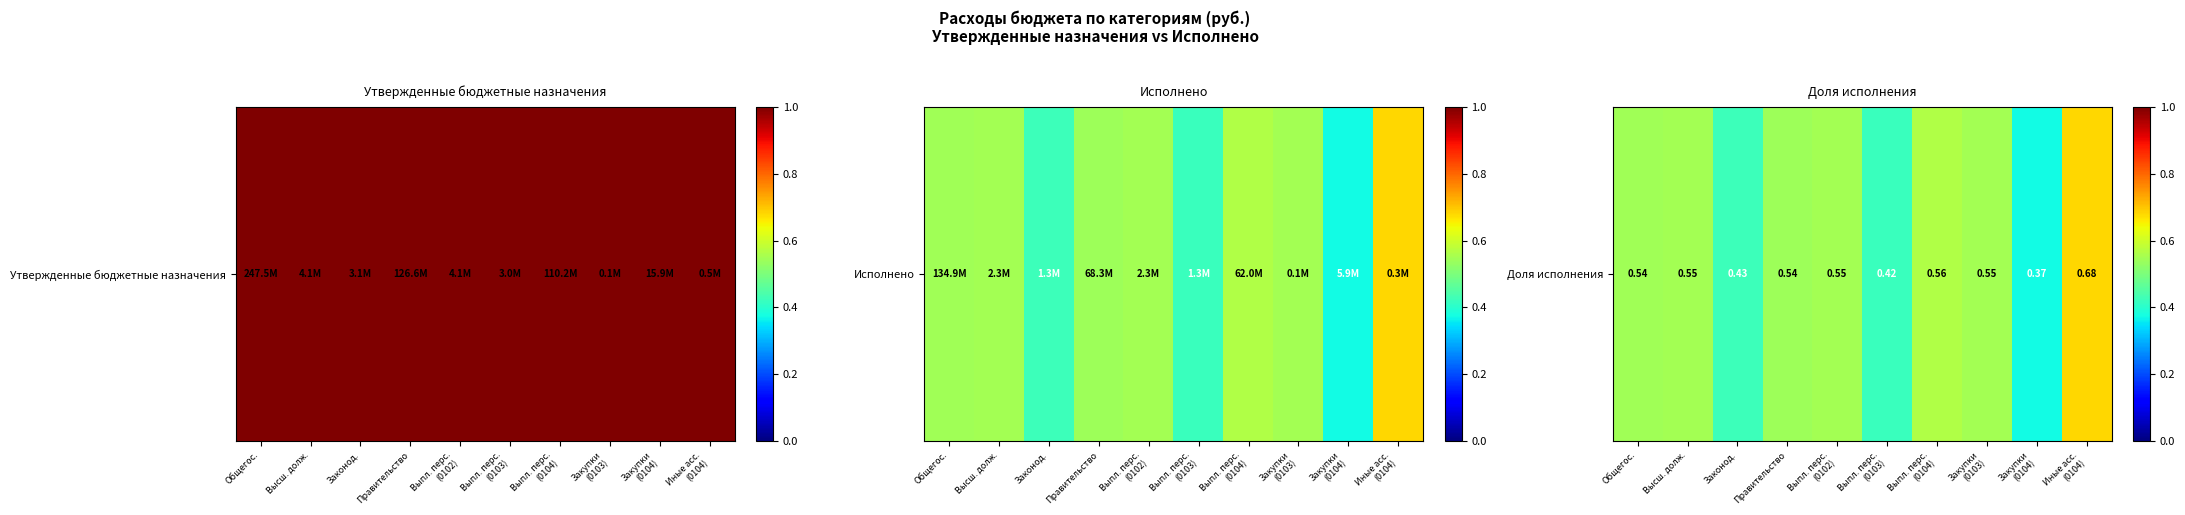

Rank the categories by value from highest to lowest.

Иные асс.
(0104), Выпл. перс.
(0104), Высш. долж., Выпл. перс.
(0102), Закупки
(0103), Общегос., Правительство, Законод., Выпл. перс.
(0103), Закупки
(0104)